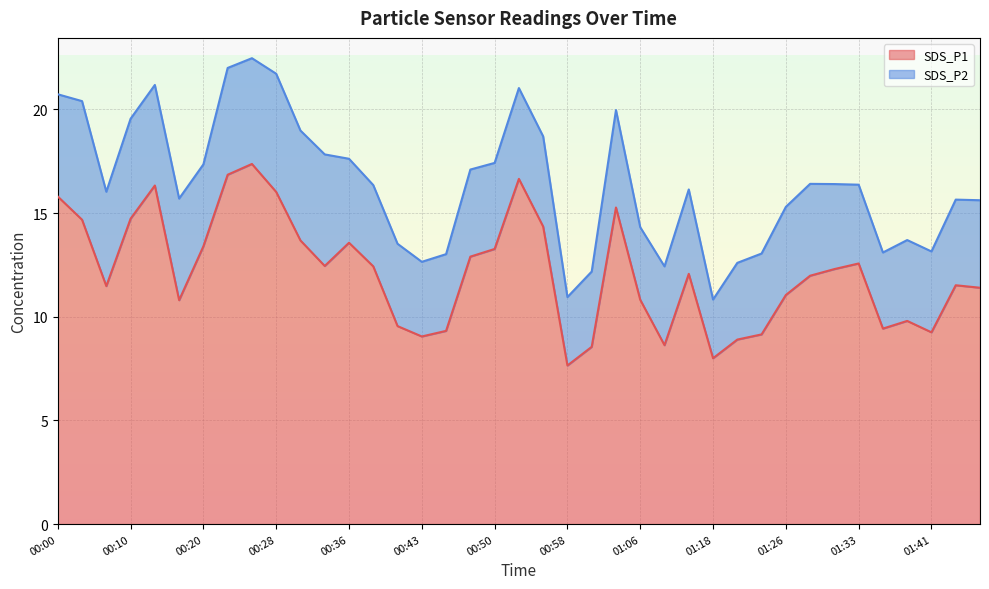

Reading left to right, what are all the values shown in this chart?

15.8	14.7	11.5	14.7	16.3	10.8	13.4	16.9	17.4	16.0	13.7	12.4	13.6	12.4	9.6	9.1	9.3	12.9	13.3	16.6	14.3	7.7	8.6	15.3	10.8	8.6	12.1	8.0	8.9	9.2	11.1	12.0	12.3	12.6	9.4	9.8	9.2	11.5	11.4